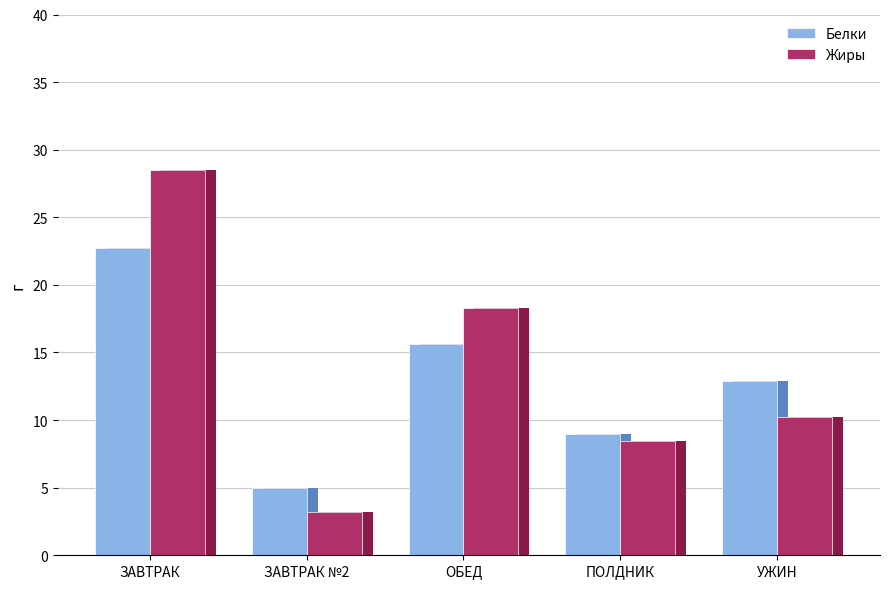

List the series in order of their peak value, lowest first.

Белки, Жиры